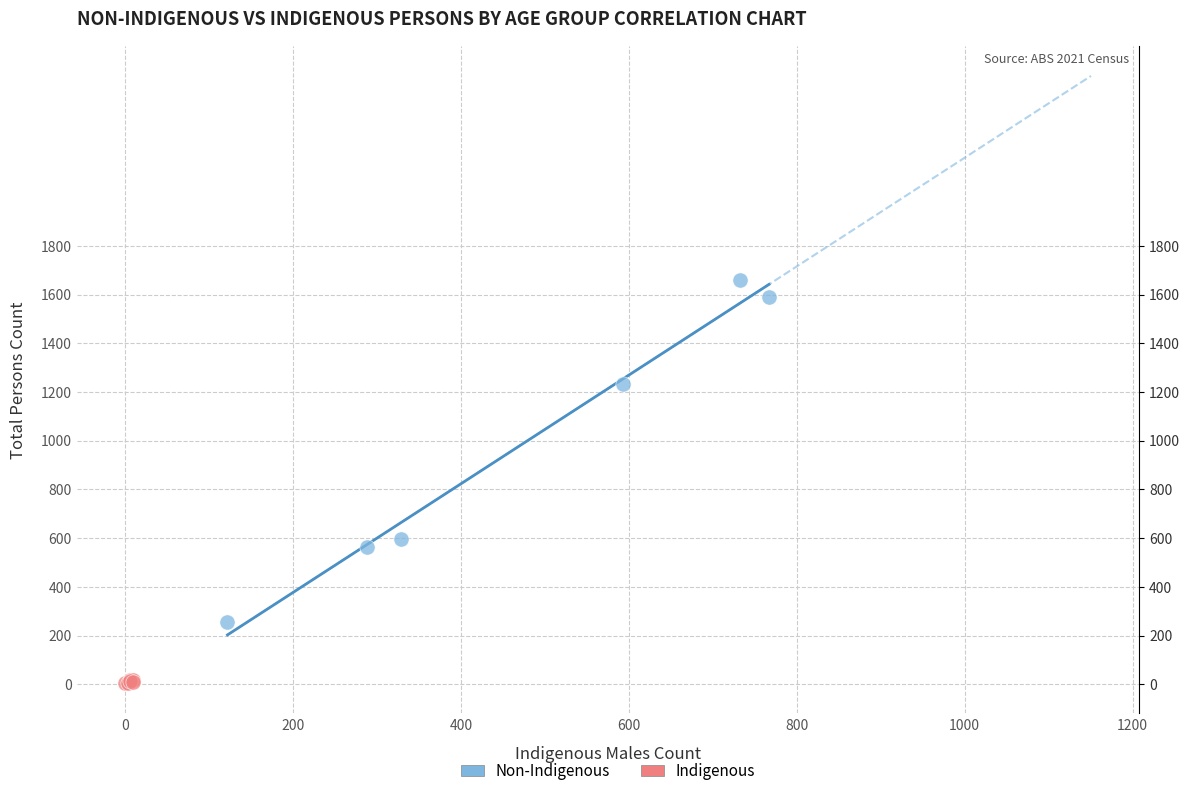

Which series contains the lowest Y value?

Indigenous